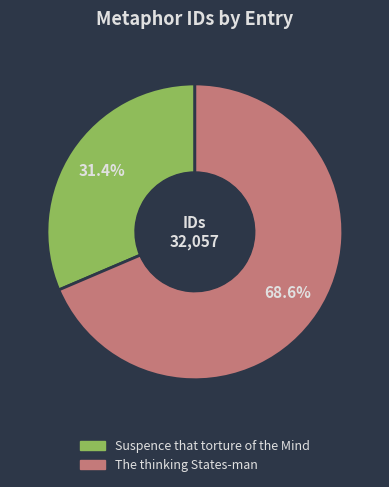

Is there any slice that represents more than half of the pie?

Yes